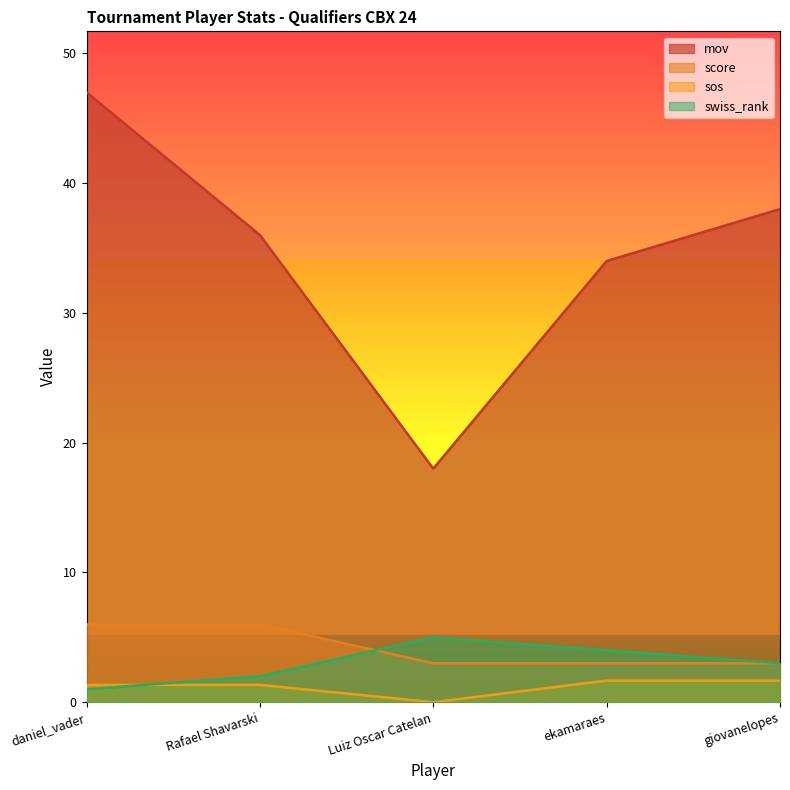

Rank the series by their maximum value, from lowest to highest.

sos line, swiss_rank line, score line, mov line